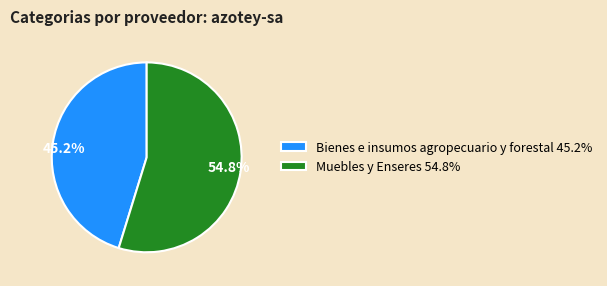

To the nearest percent, what is the difference between the largest and smallest slice percentages?

10%